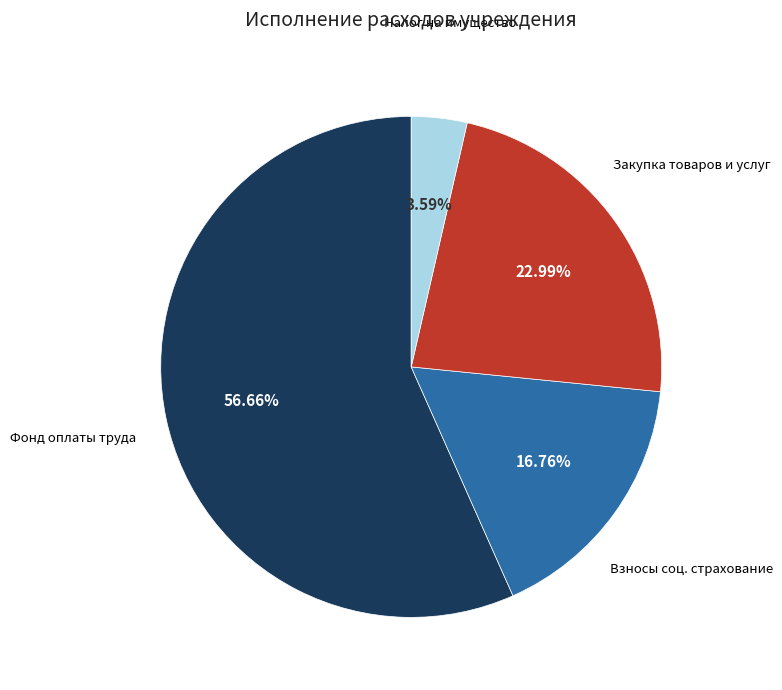

Does any single category account for the majority?

Yes